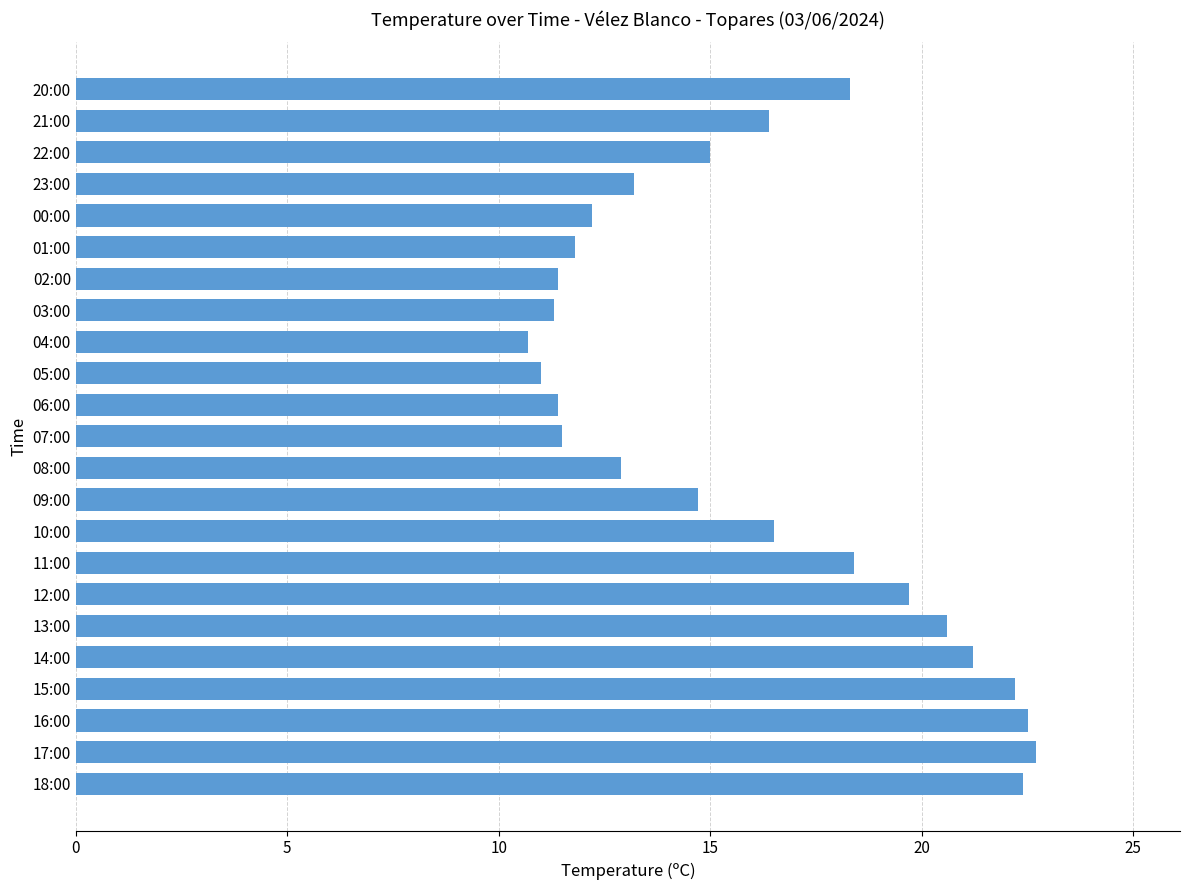

The value at 09:00 is 7.6. True or false?

False